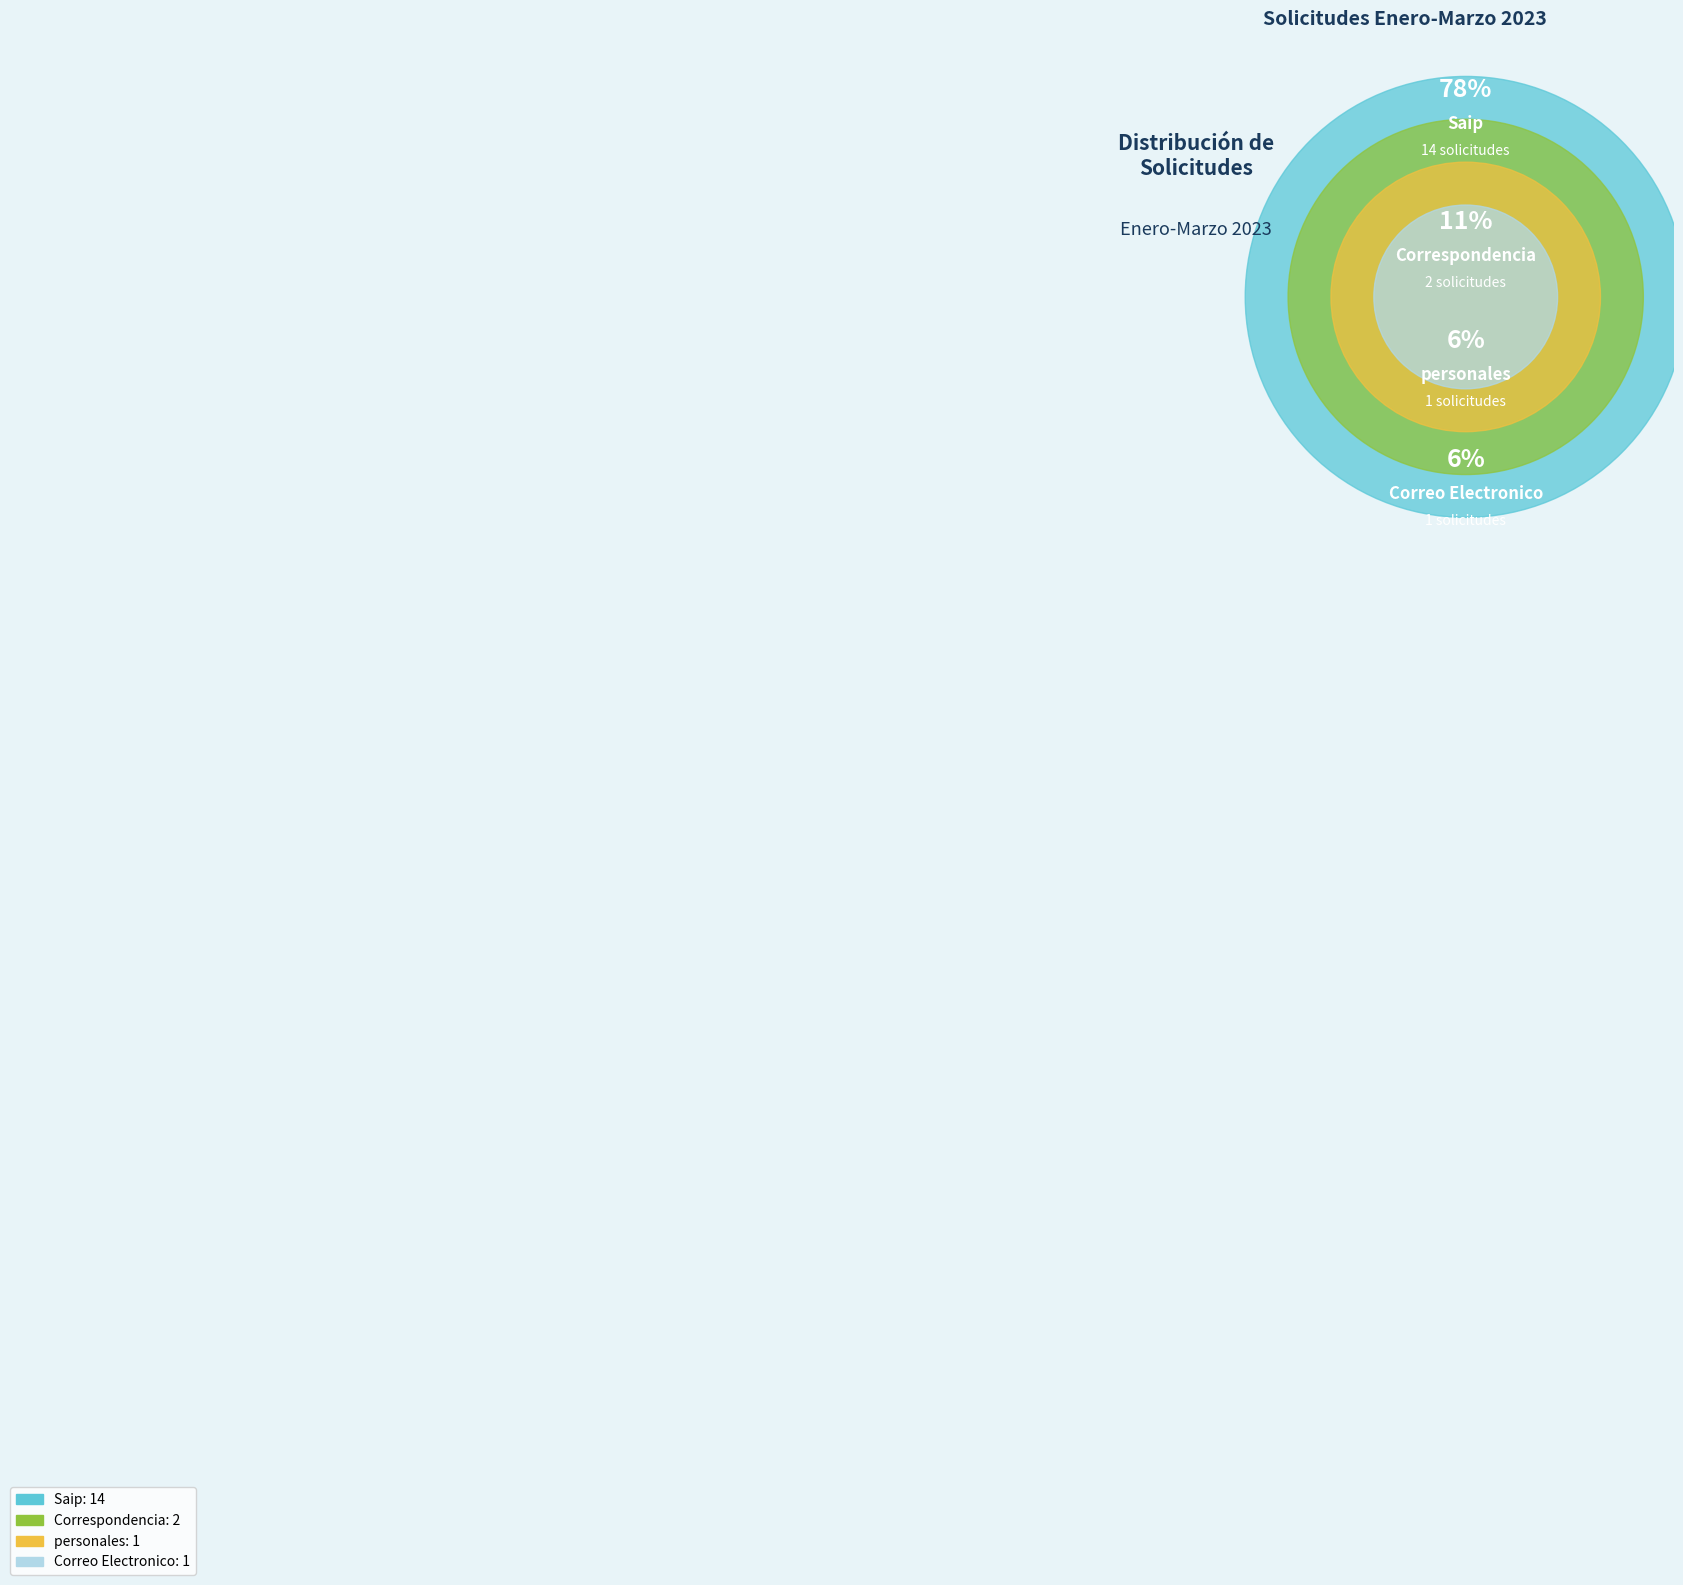

Which category has the smallest portion of the pie?

personales